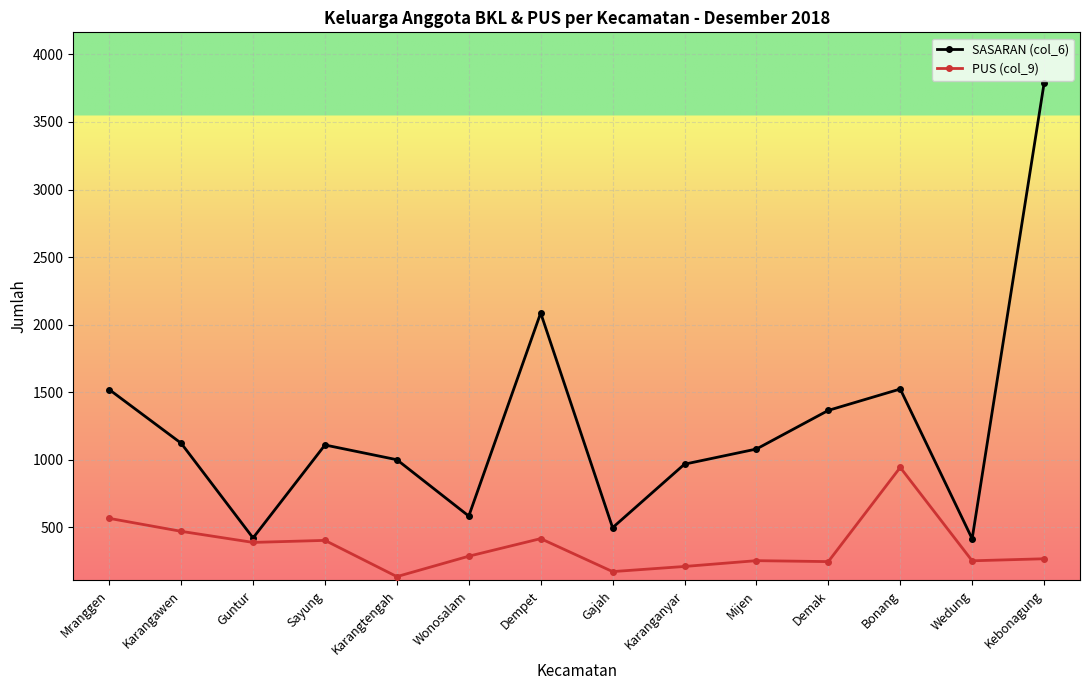

At which category is the sum across all series the highest?

Kebonagung